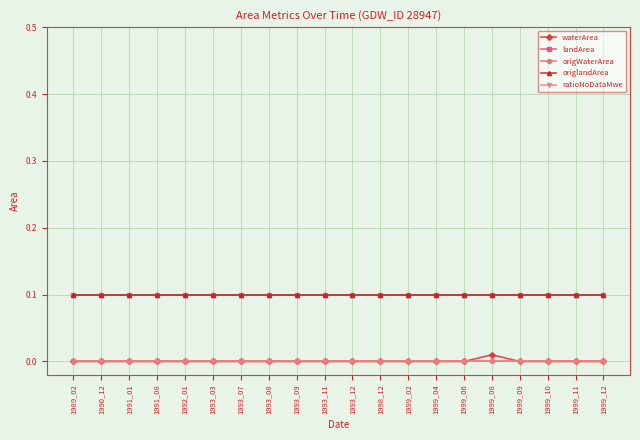

Does the chart have visible grid lines?

Yes